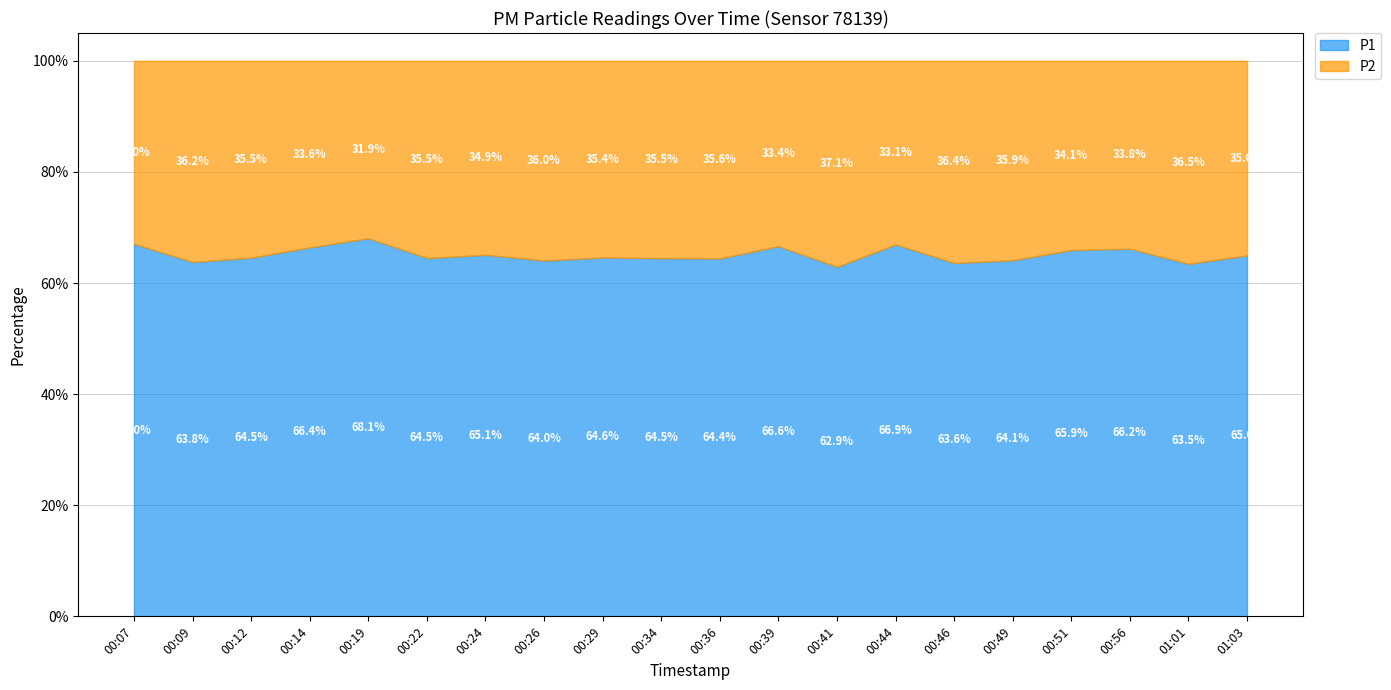

The P1 series shows 64.5 at 00:22. True or false?

True